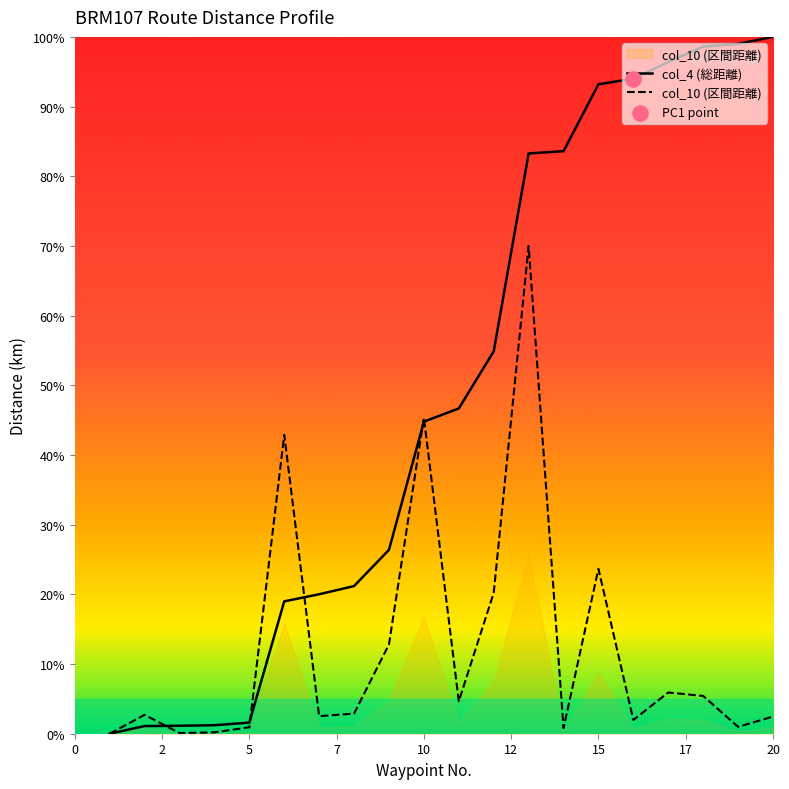

At how many categories does at least one series exceed 5?

15